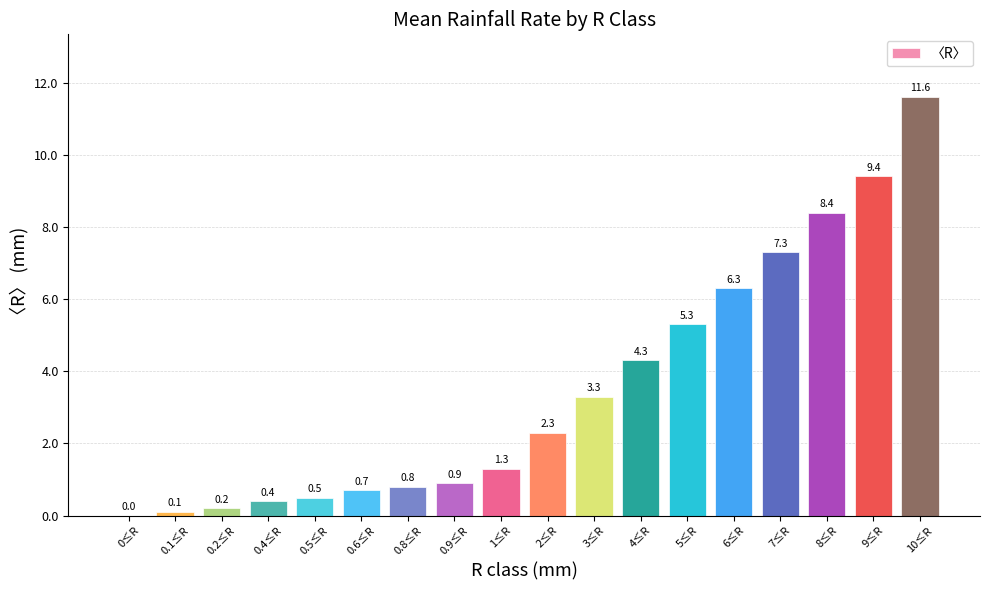

Which has a higher value, 0.5≤R or 2≤R?

2≤R